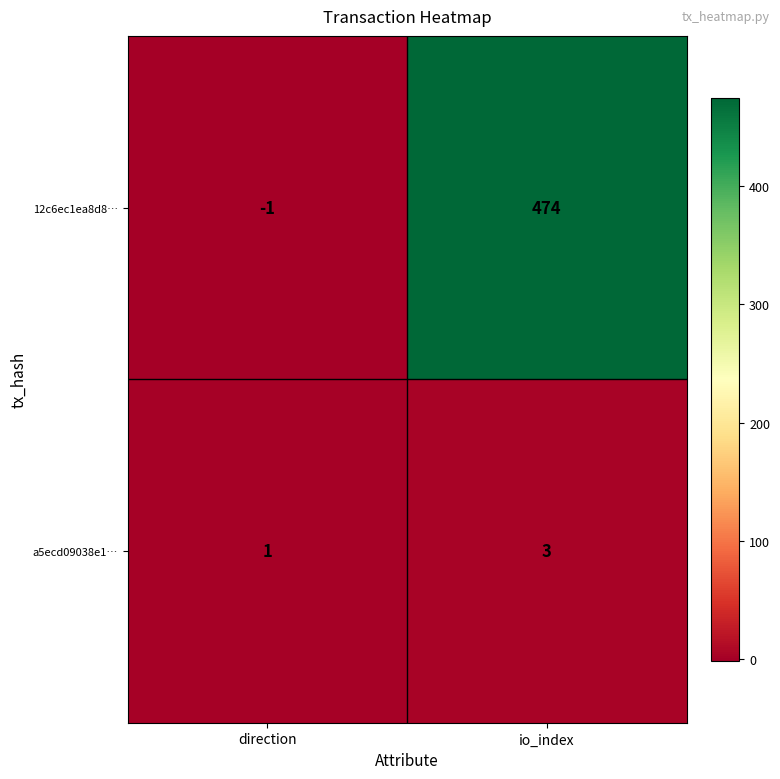

Reading left to right, transcribe all the data shown in this chart.

12c6ec1ea8d8…: -1	474
a5ecd09038e1…: 1	3